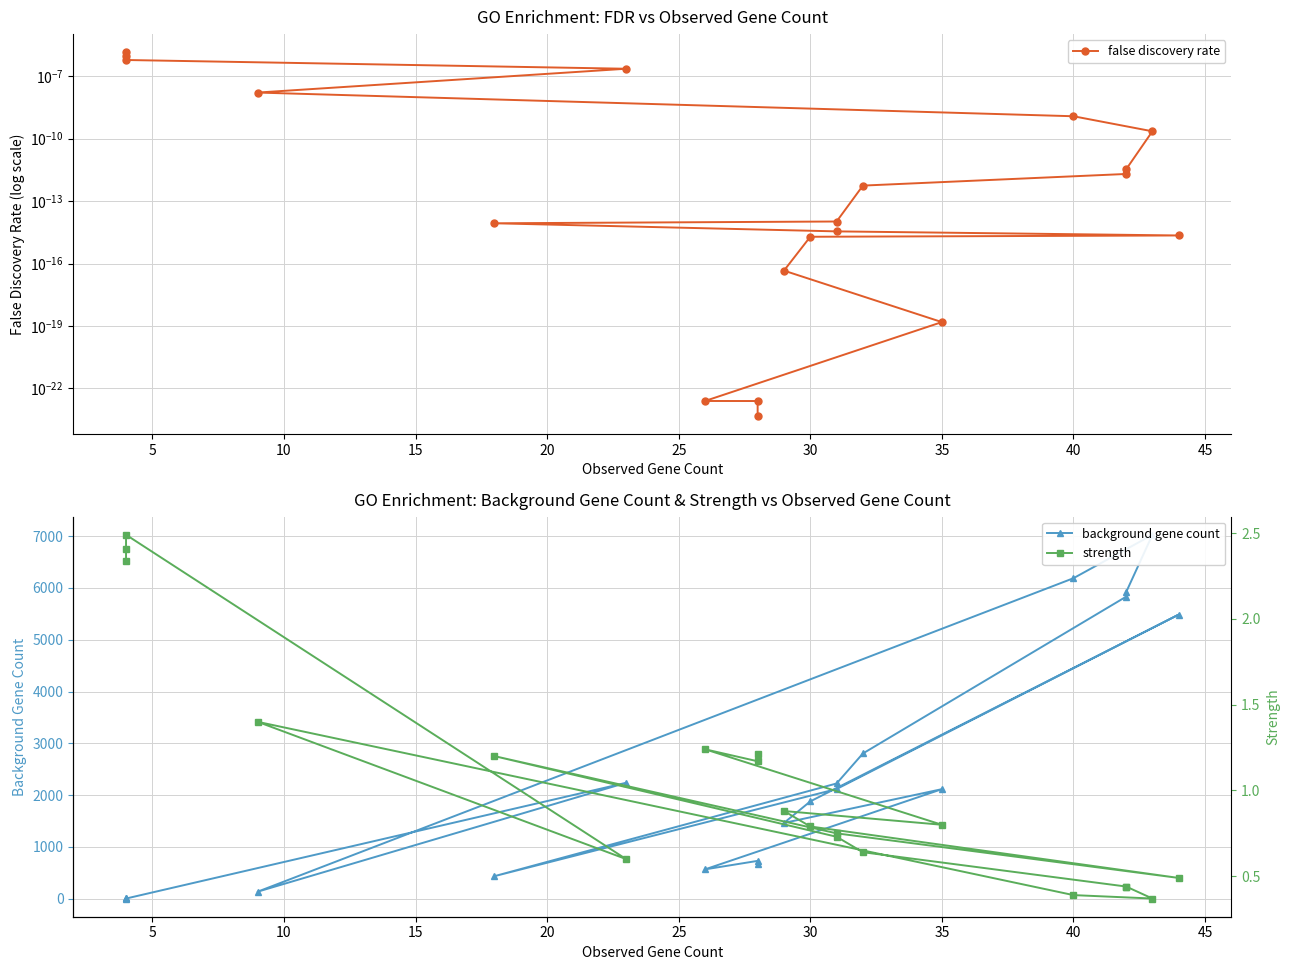

What is the maximum value shown in the chart?

7026.0